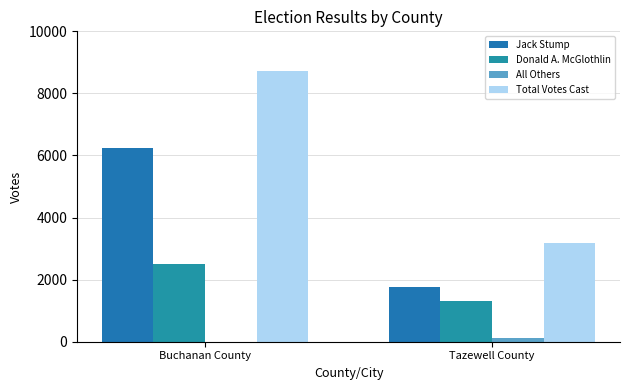

True or false: Donald A. McGlothlin has a value of 1318 at Tazewell County.

True